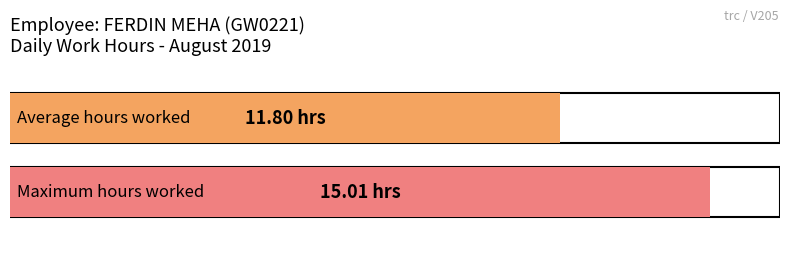

True or false: the data shows 17.3 at 22.

False